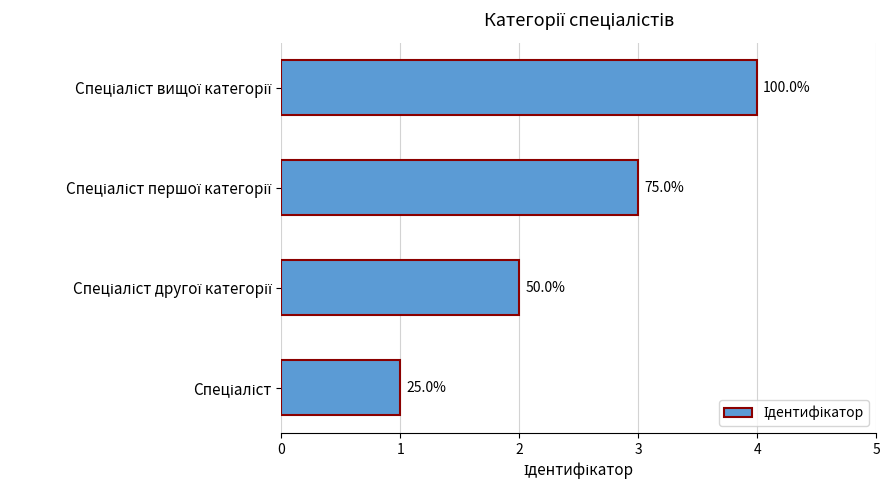

What is the difference between the maximum and minimum values?

3